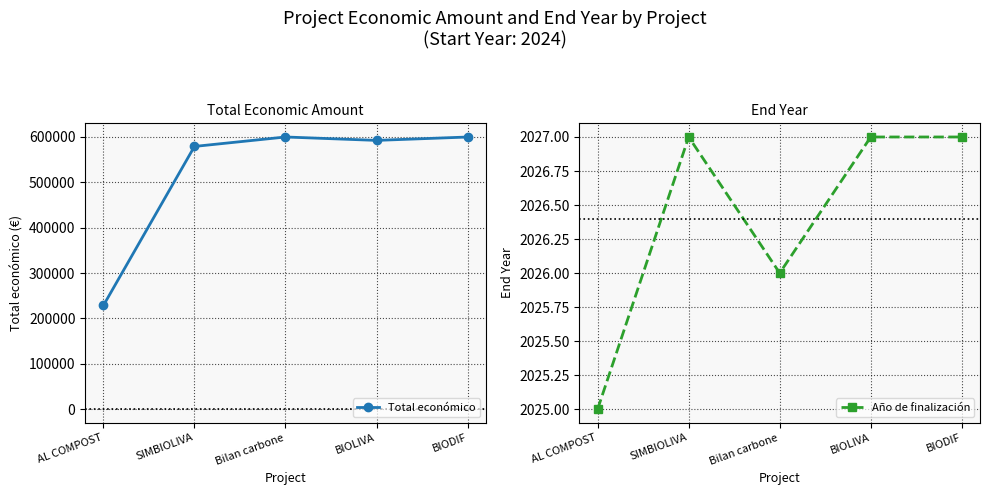

Is the value of Total económico at Bilan carbone greater than the value of Año de finalización at BIODIF?

Yes